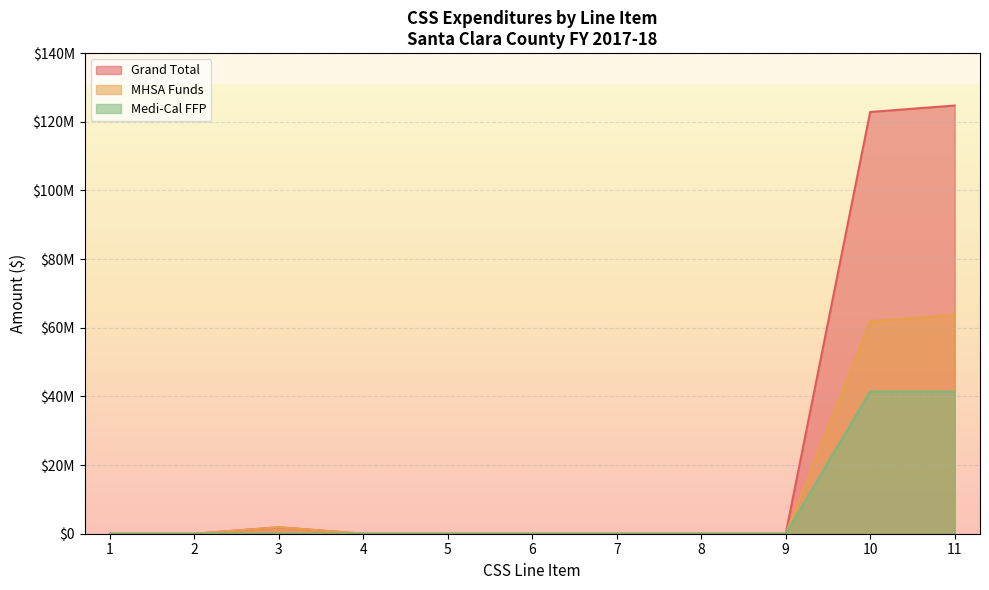

Is it true that MHSA Funds equals 21571378.2 at 7?

False